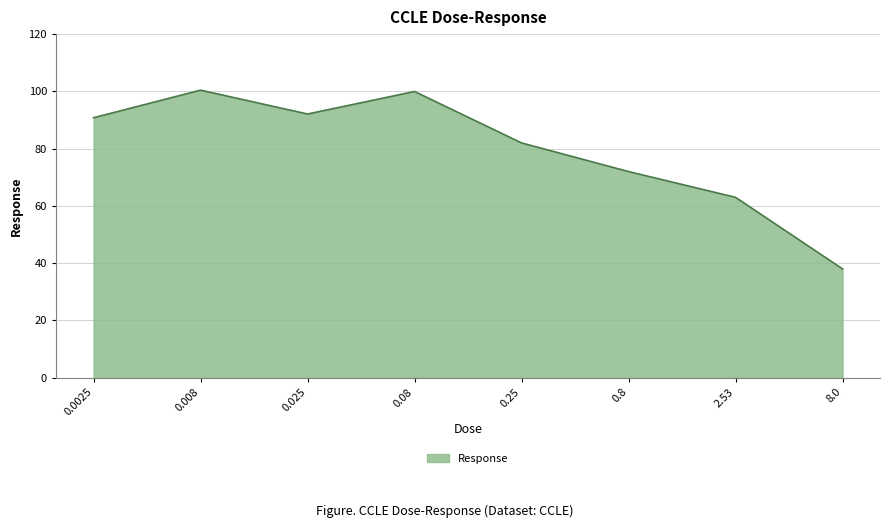

At which category does the chart reach its minimum across all series?

8.0